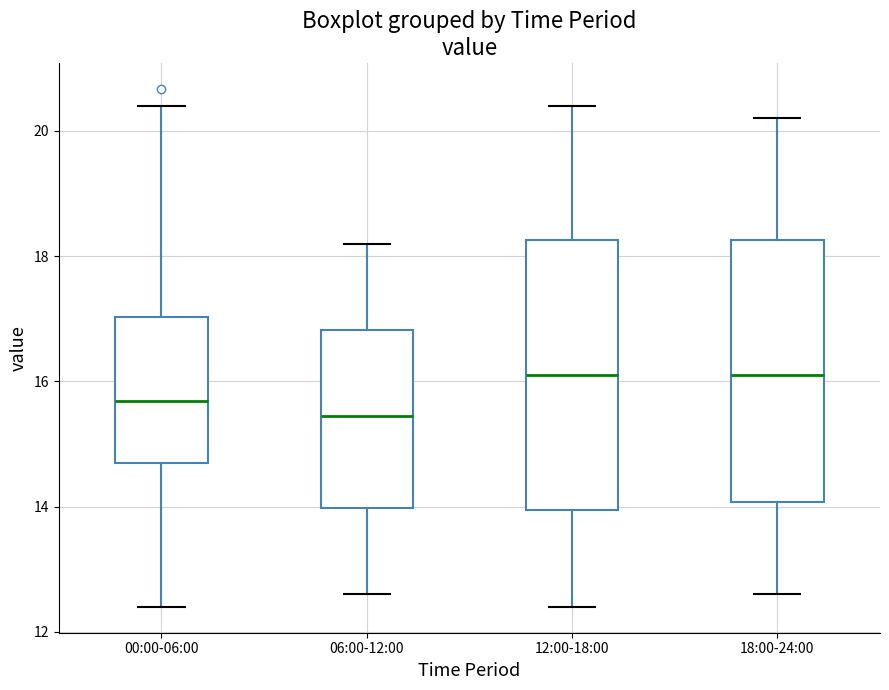

Reading left to right, transcribe this box plot: for each box, give where its median line is, the range the box spans, and where its two whiskers end, as read against the y-axis. The values are not printed on the chart, so give them approximately, as read against the axis.

00:00-06:00: median 15.6, box 14.6 to 17.0, whiskers 12.4 to 20.4
06:00-12:00: median 15.4, box 14.0 to 16.8, whiskers 12.6 to 18.2
12:00-18:00: median 16.2, box 14.0 to 18.2, whiskers 12.4 to 20.4
18:00-24:00: median 16.2, box 14.0 to 18.2, whiskers 12.6 to 20.2